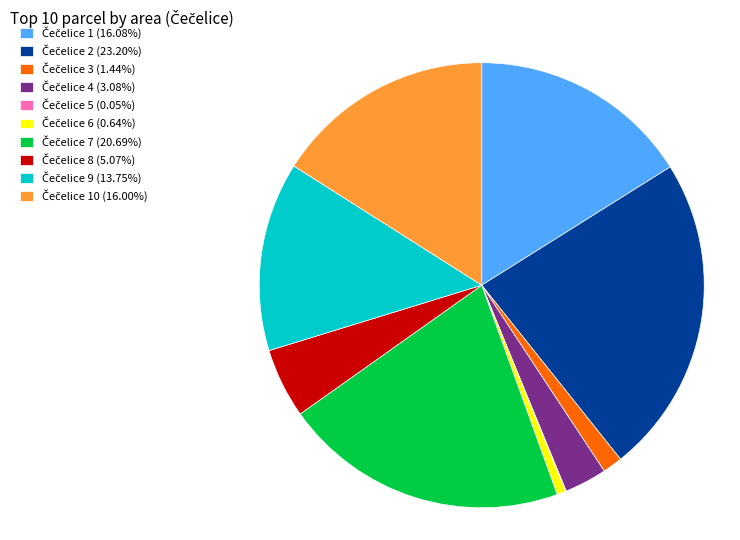

Does any single category account for the majority?

No